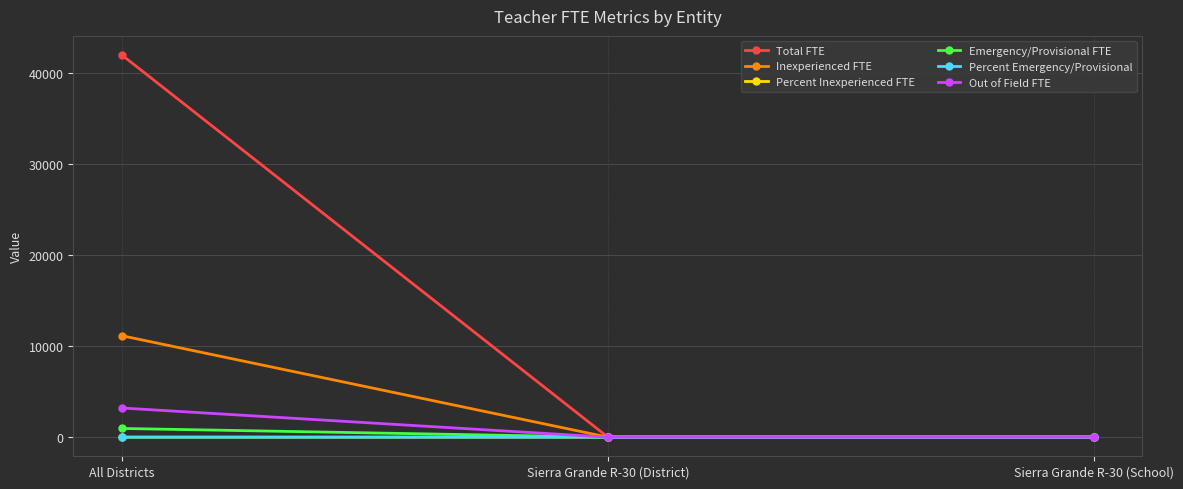

At which category is the sum across all series the highest?

All Districts